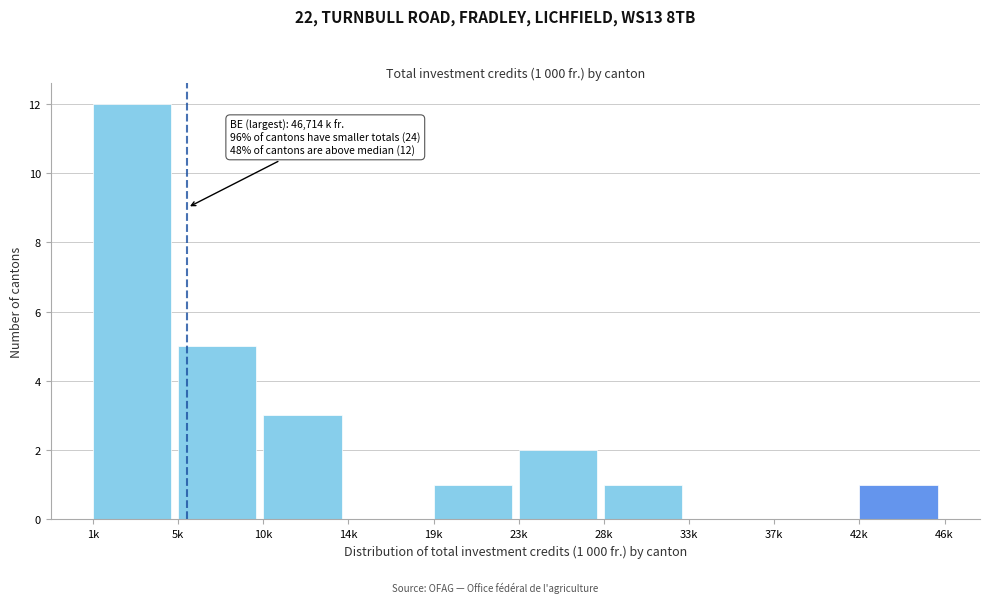

Reading left to right, extract all data points from this chart.

1k=12	5k=5	10k=3	14k=0	19k=1	23k=2	28k=1	33k=0	37k=0	42k=1